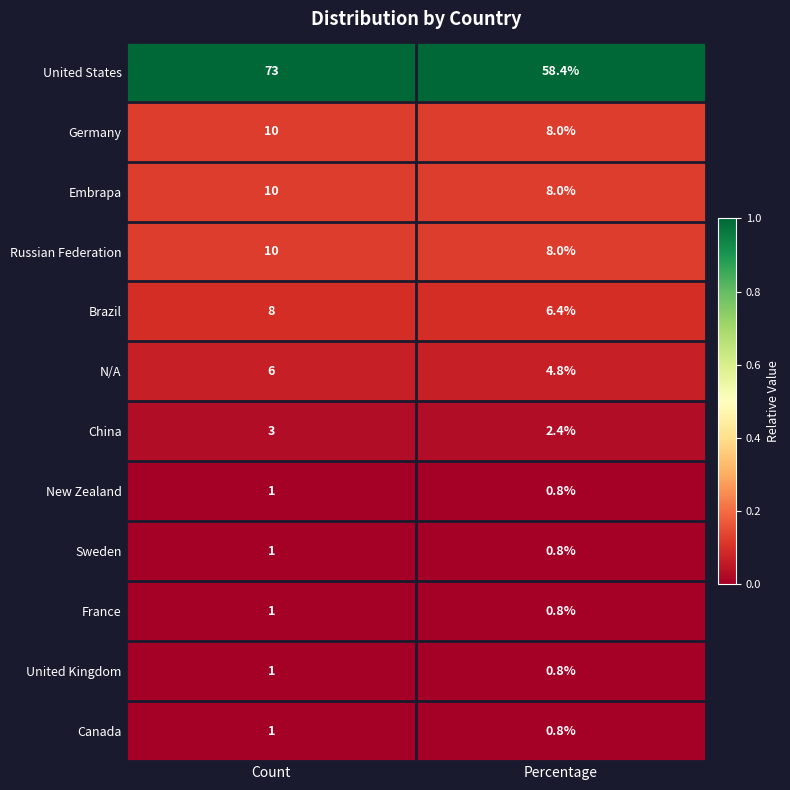

Which series has the widest spread of values?

United States